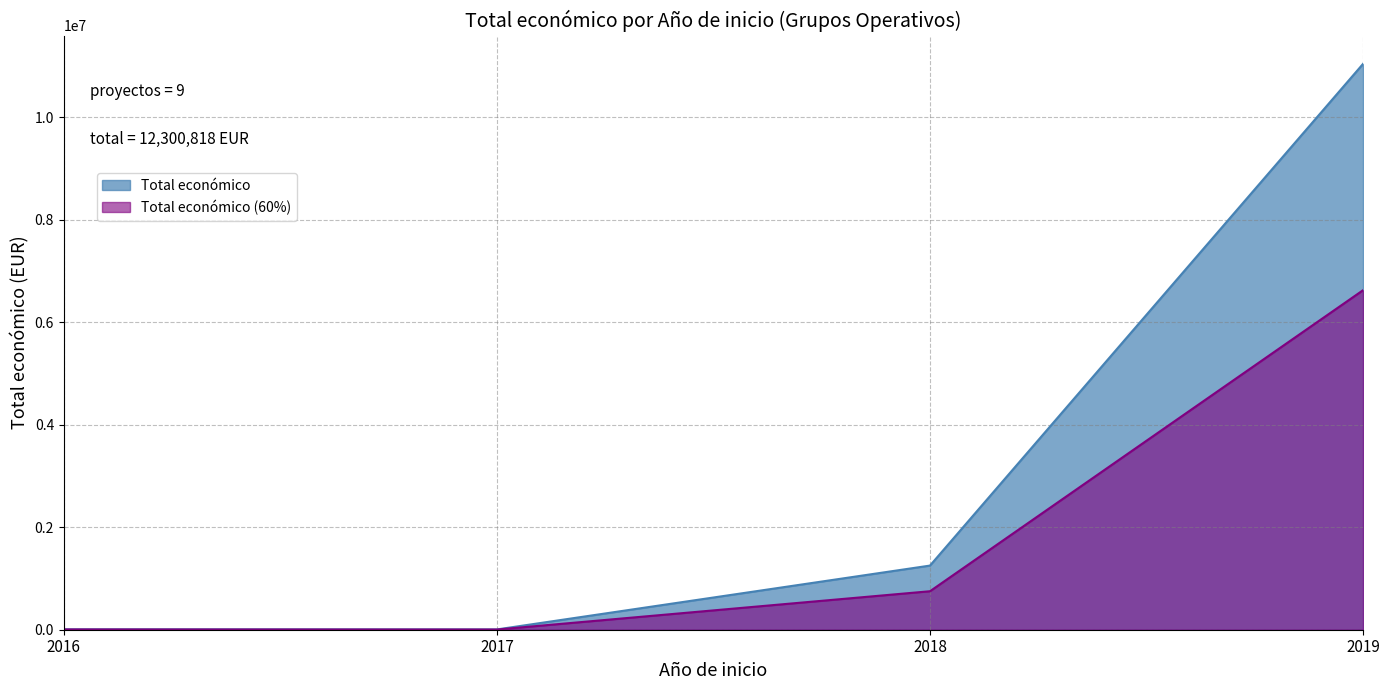

Which series has the largest total across all categories?

Total económico